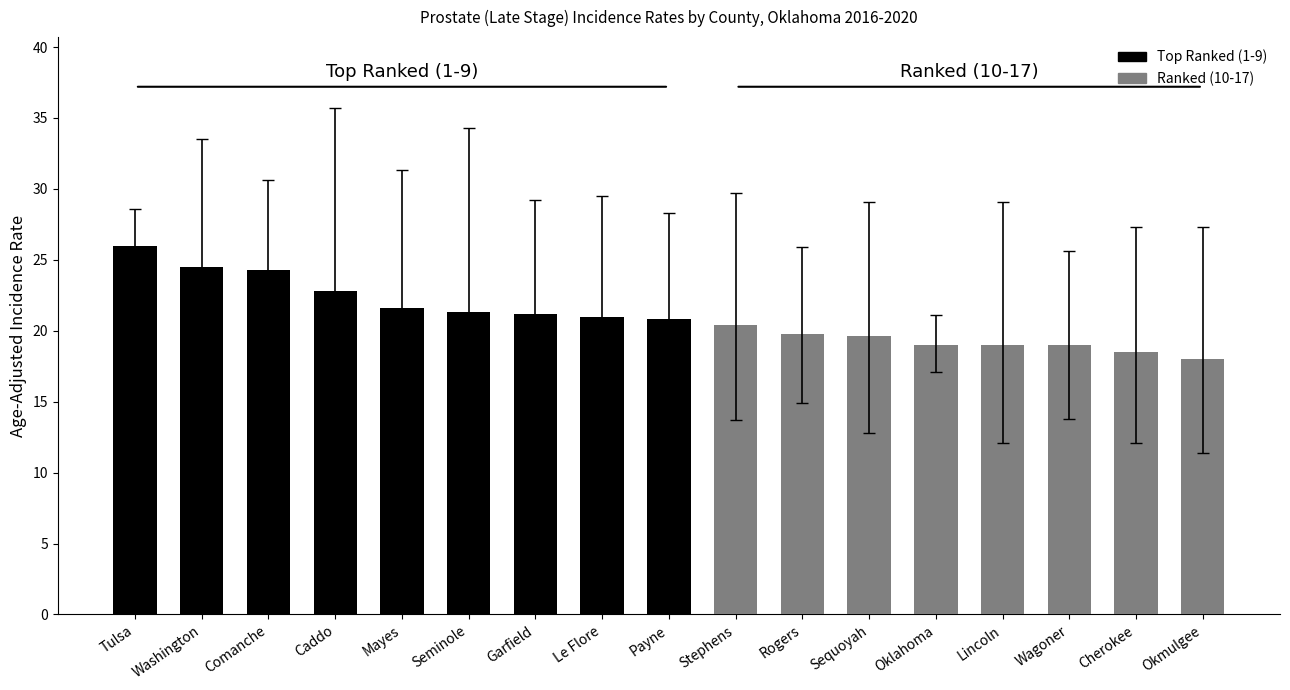

Rank the categories by value from lowest to highest.

Okmulgee, Cherokee, Oklahoma, Lincoln, Wagoner, Sequoyah, Rogers, Stephens, Payne, Le Flore, Garfield, Seminole, Mayes, Caddo, Comanche, Washington, Tulsa